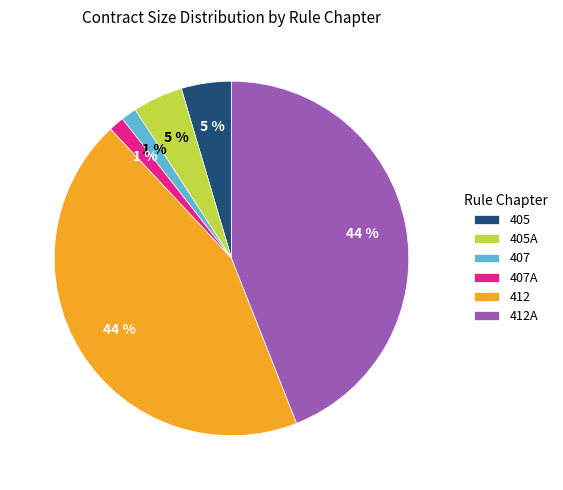

What percentage is the 412A slice, to the nearest percent?

44%